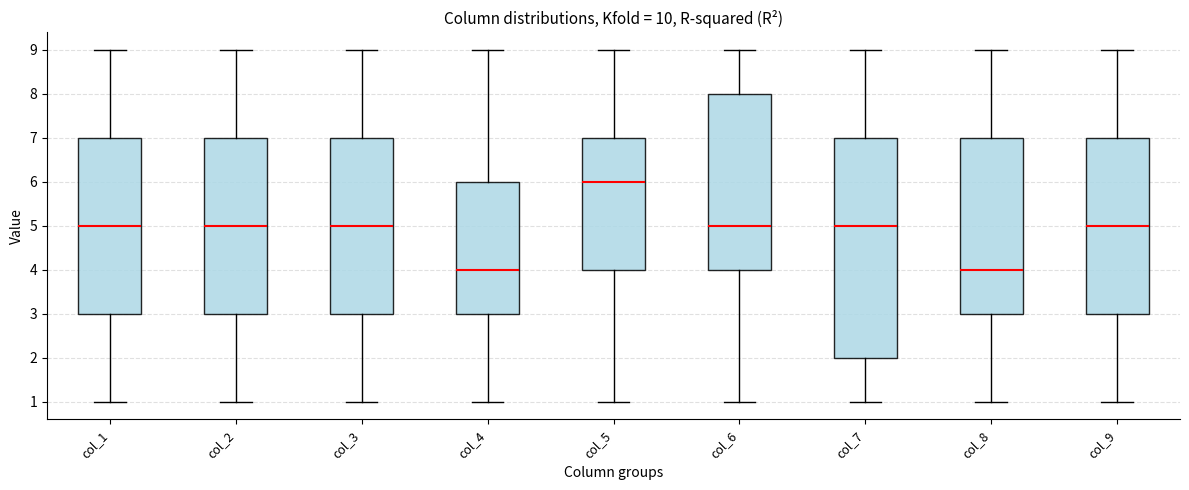

Reading left to right, read every box against the y-axis: the position of its median line, the range the box covers, and the ends of its whiskers. The values are not printed on the chart, so give them approximately, as read against the axis.

col_1: median 5, box 3 to 7, whiskers 1 to 9
col_2: median 5, box 3 to 7, whiskers 1 to 9
col_3: median 5, box 3 to 7, whiskers 1 to 9
col_4: median 4, box 3 to 6, whiskers 1 to 9
col_5: median 6, box 4 to 7, whiskers 1 to 9
col_6: median 5, box 4 to 8, whiskers 1 to 9
col_7: median 5, box 2 to 7, whiskers 1 to 9
col_8: median 4, box 3 to 7, whiskers 1 to 9
col_9: median 5, box 3 to 7, whiskers 1 to 9